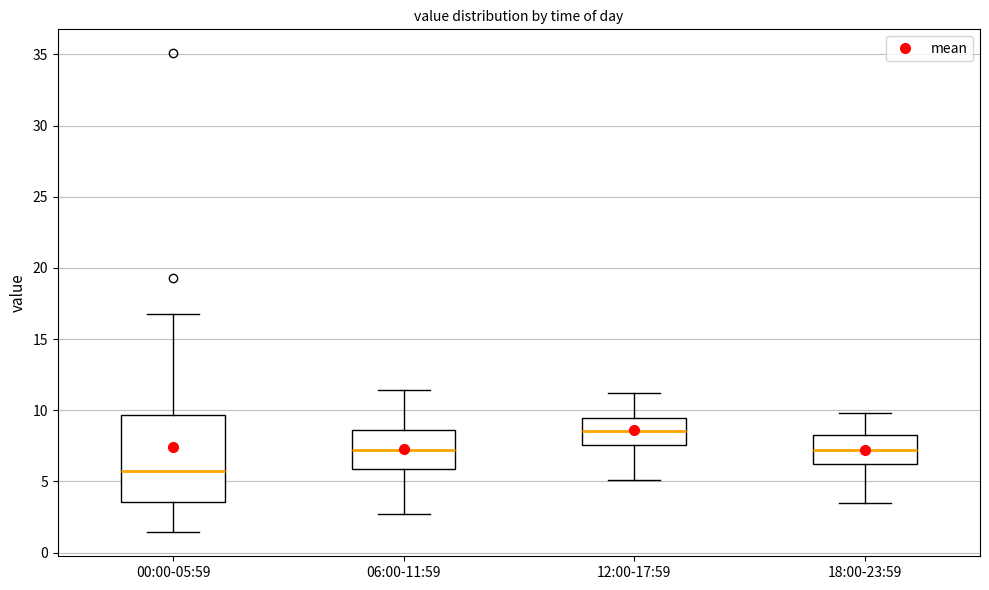

Which box has the lowest median line?

00:00-05:59